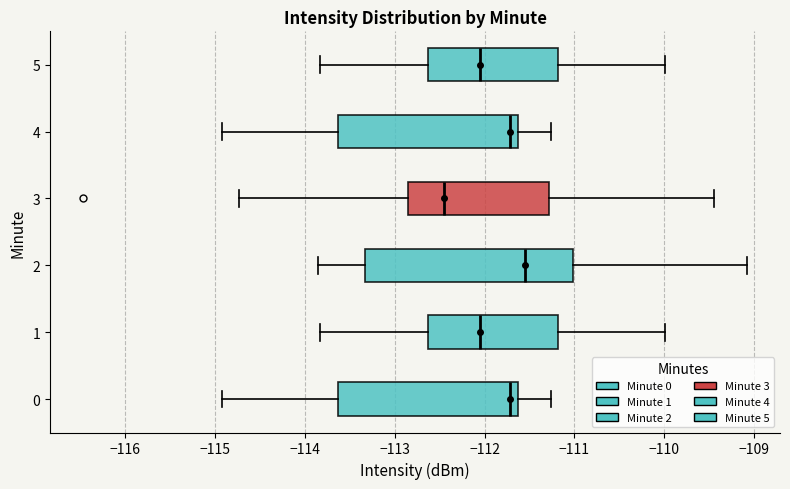

Reading bottom to top, read every box against the x-axis: the position of its median line, the range the box covers, and the ends of its whiskers. The values are not printed on the chart, so give them approximately, as read against the axis.

0: median -111.7, box -113.6 to -111.6, whiskers -114.9 to -111.3
1: median -112.1, box -112.6 to -111.2, whiskers -113.8 to -110.0
2: median -111.6, box -113.3 to -111.0, whiskers -113.9 to -109.1
3: median -112.5, box -112.9 to -111.3, whiskers -114.7 to -109.4
4: median -111.7, box -113.6 to -111.6, whiskers -114.9 to -111.3
5: median -112.1, box -112.6 to -111.2, whiskers -113.8 to -110.0